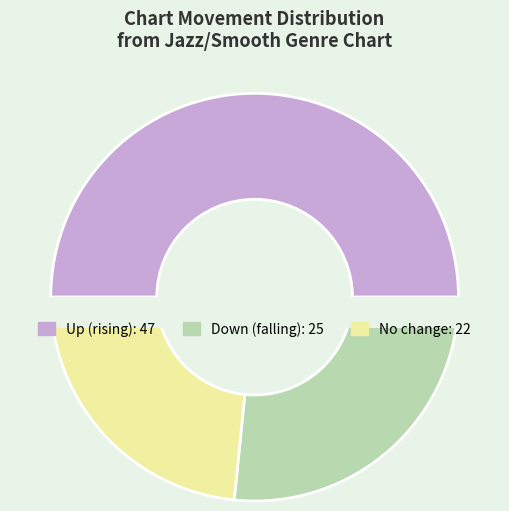

Does down account for over 50% of the chart?

No